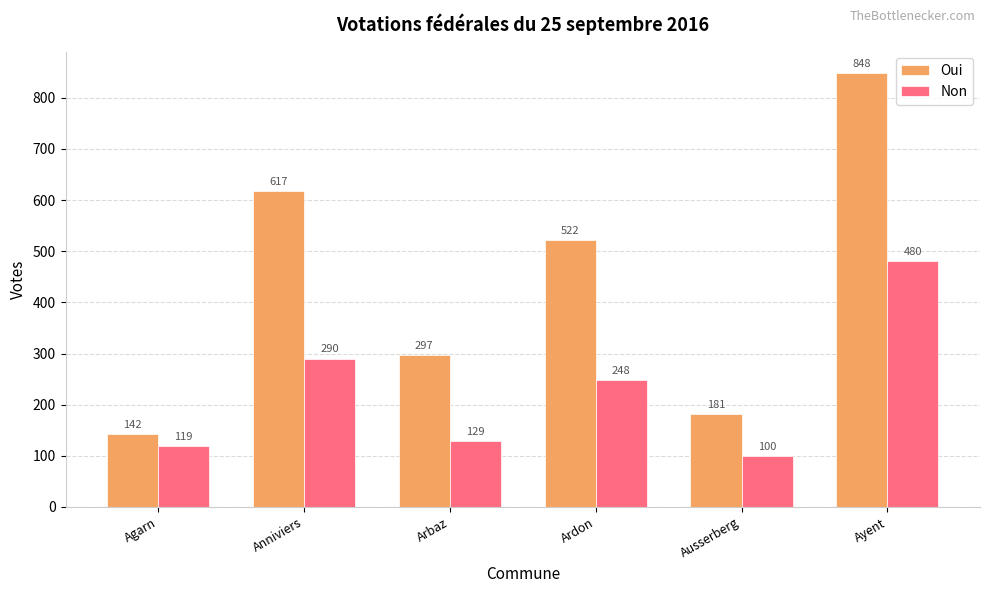

What is the label of the 5th bar from the left?

Ausserberg